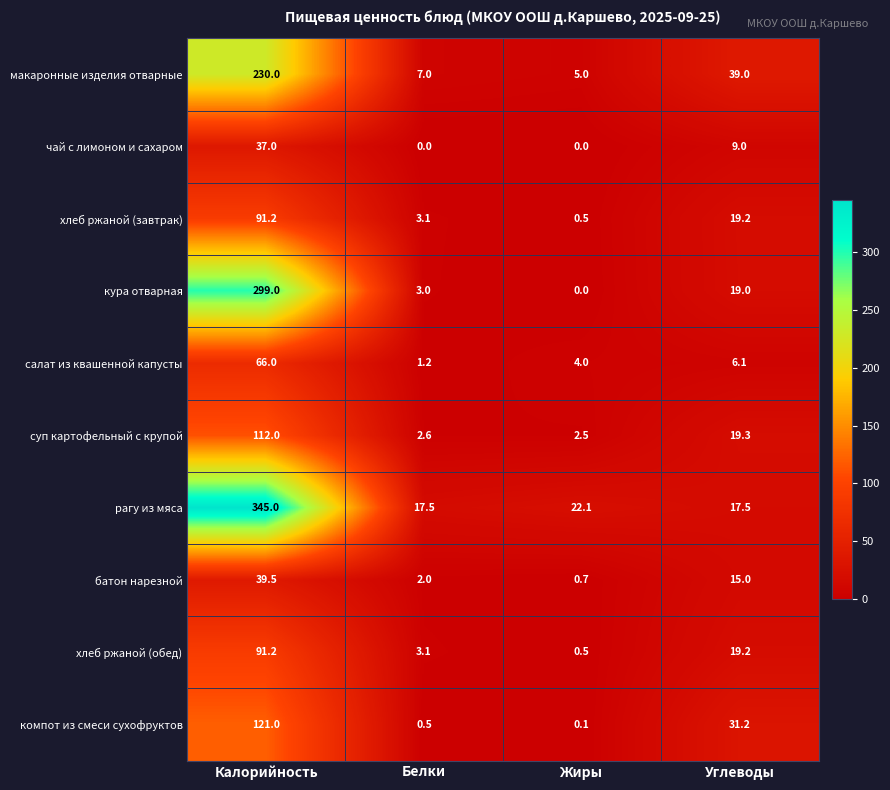

What is the total value across all series at Калорийность?

1431.9